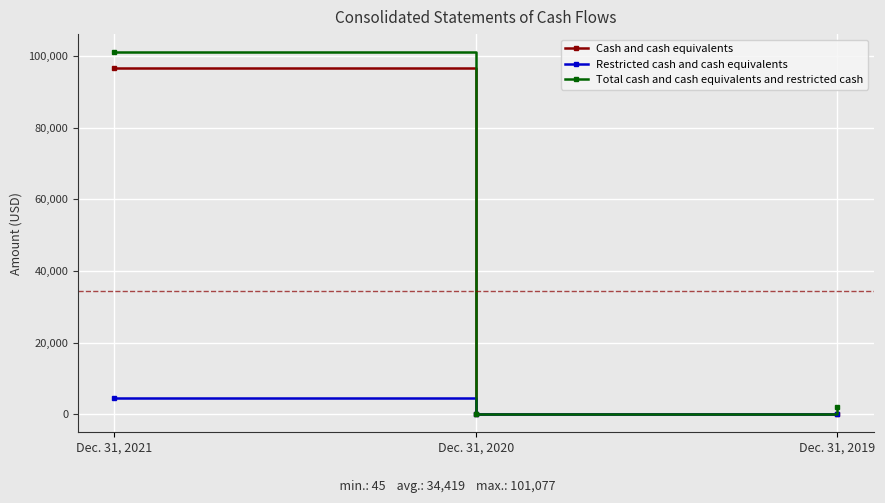

How many values in the Total cash and cash equivalents and restricted cash series are below 2137?

1